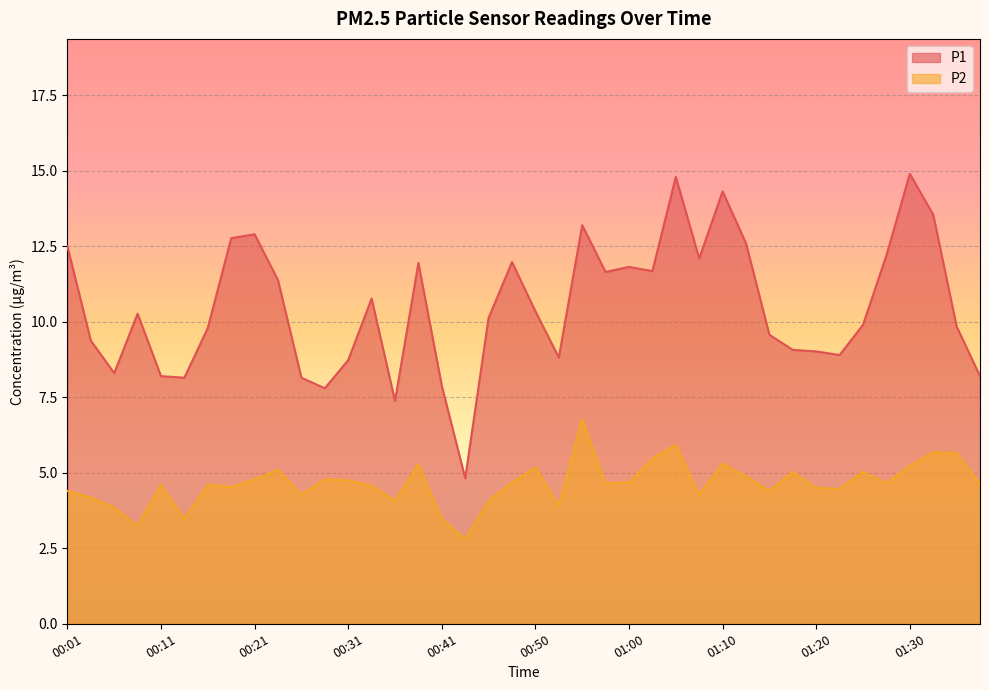

Which label corresponds to the largest value in the chart?

01:30